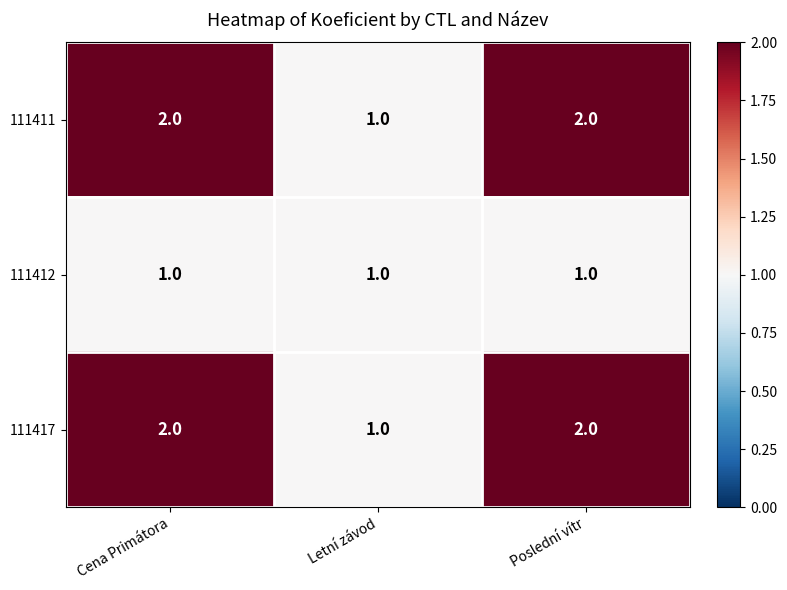

The 111411 series shows 2 at Cena Primátora. True or false?

True